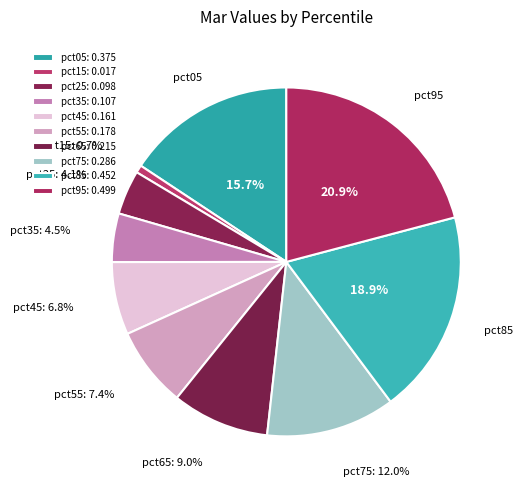

What is the smallest slice in the pie chart?

pct15